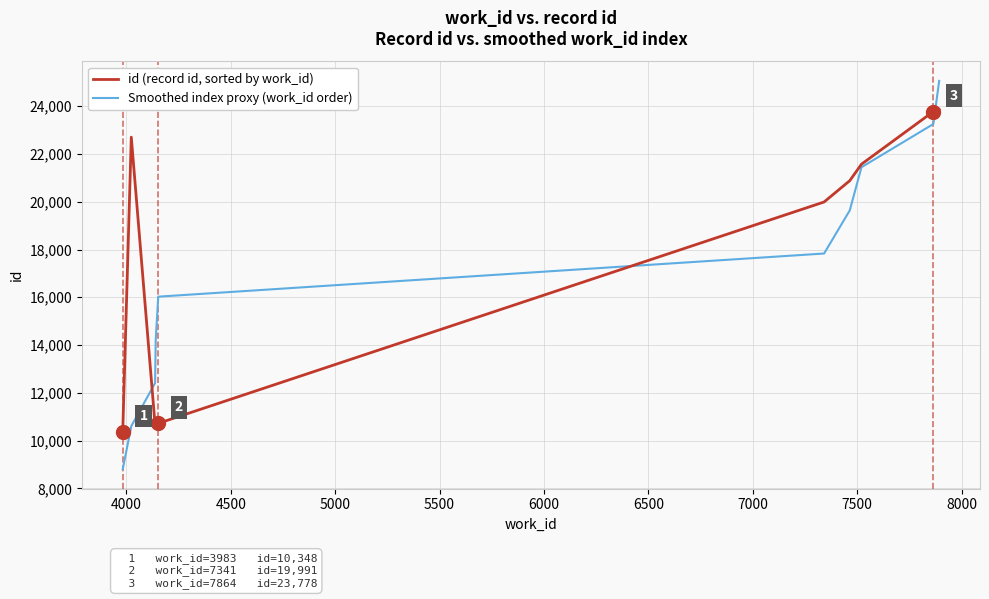

What is the highest value of the Smoothed index proxy (work_id order) series?

25062.5